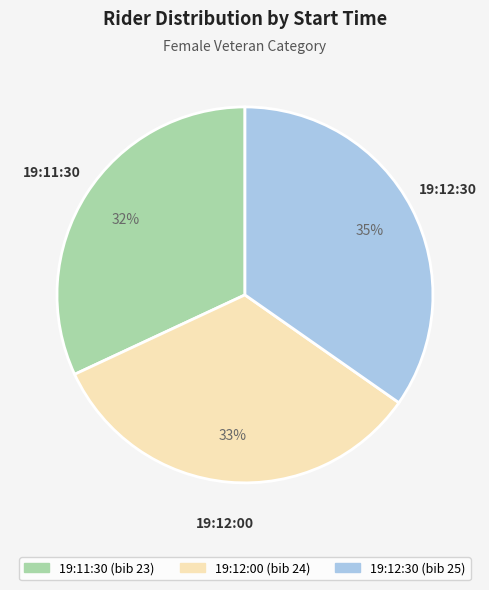

Which category has the smallest portion of the pie?

19:11:30